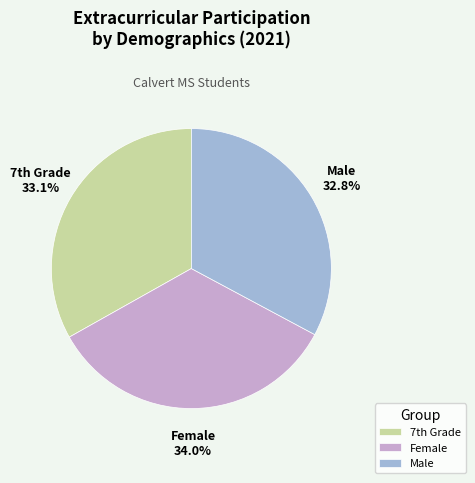

What percentage is the Female slice, to the nearest percent?

34%